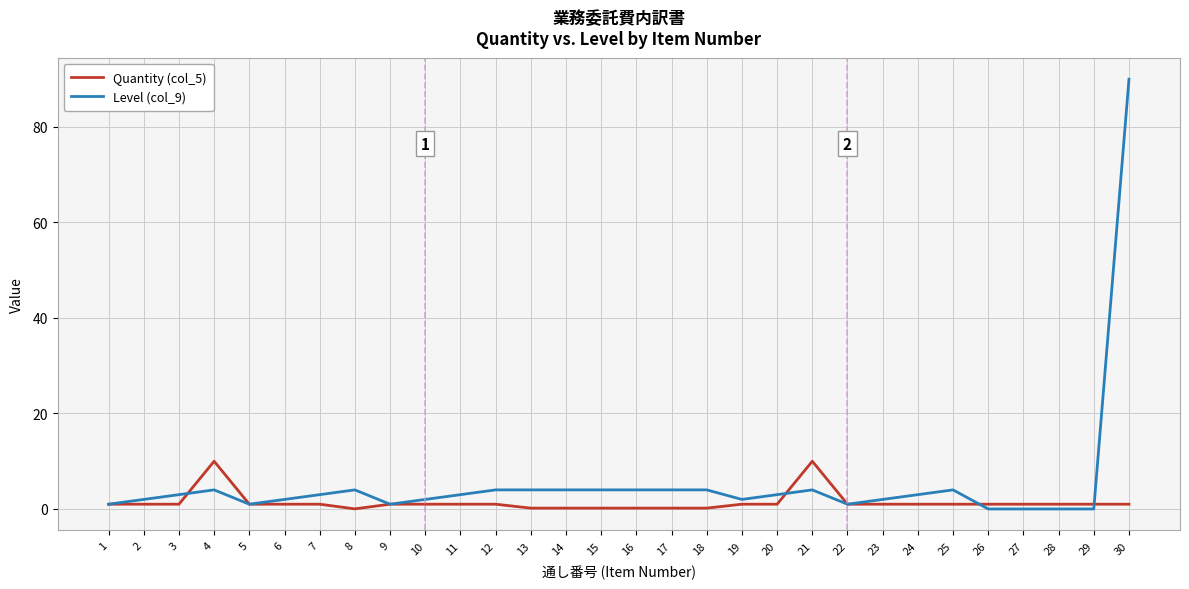

Rank the series by their average value, from lowest to highest.

Quantity (col_5), Level (col_9)